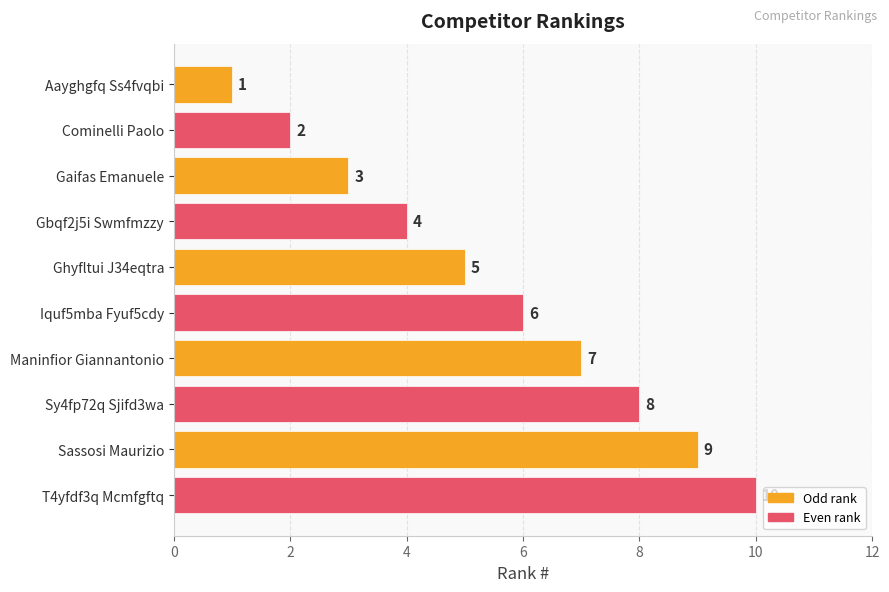

Rank the categories by value from highest to lowest.

T4yfdf3q Mcmfgftq, Sassosi Maurizio, Sy4fp72q Sjifd3wa, Maninfior Giannantonio, Iquf5mba Fyuf5cdy, Ghyfltui J34eqtra, Gbqf2j5i Swmfmzzy, Gaifas Emanuele, Cominelli Paolo, Aayghgfq Ss4fvqbi